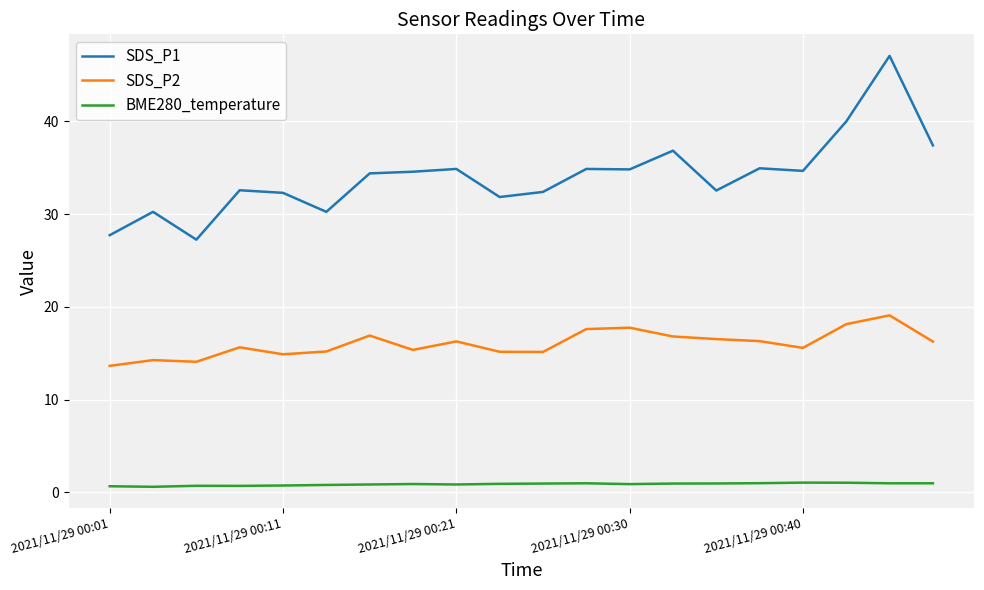

What is the difference between the maximum and minimum values in the SDS_P1 series?

19.8